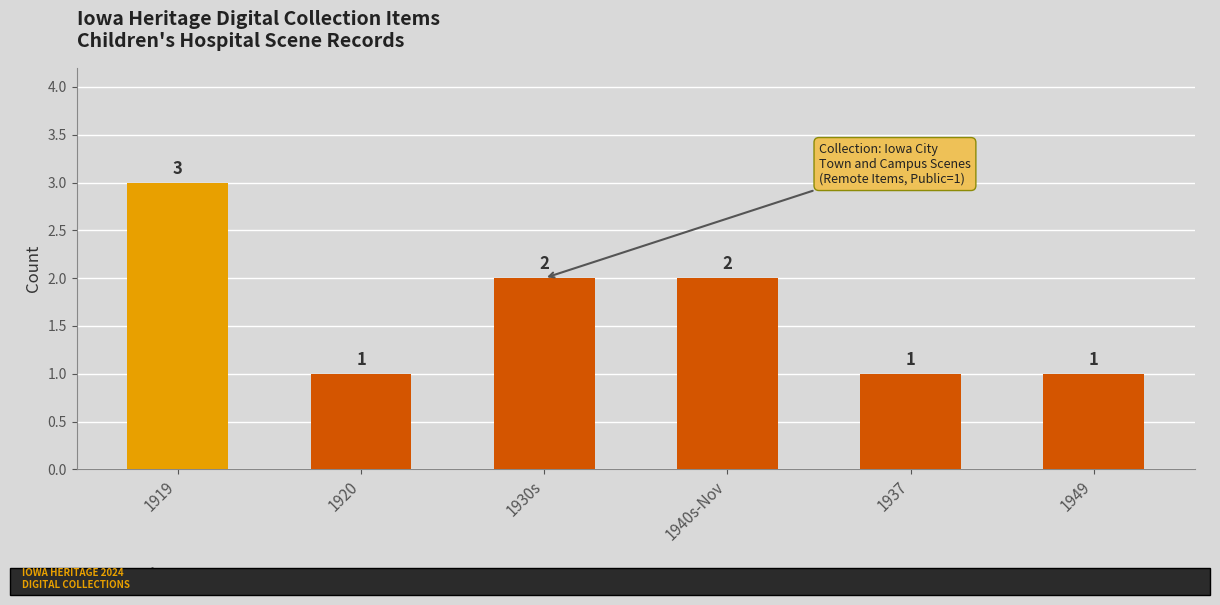

What is the change in value from 1920 to 1940s-Nov?

+1